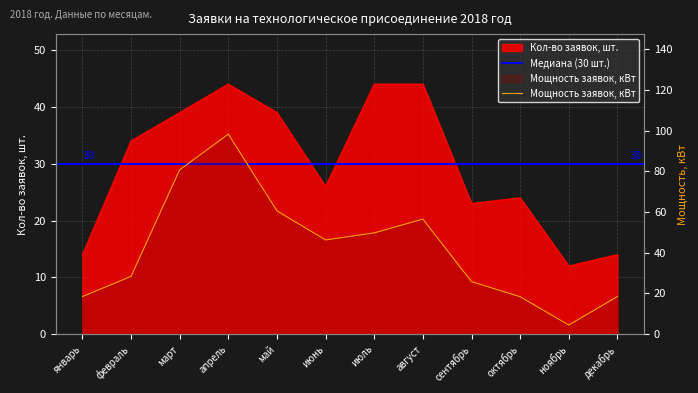

Where does the Мощность заявок, кВт series first go above 46?

март